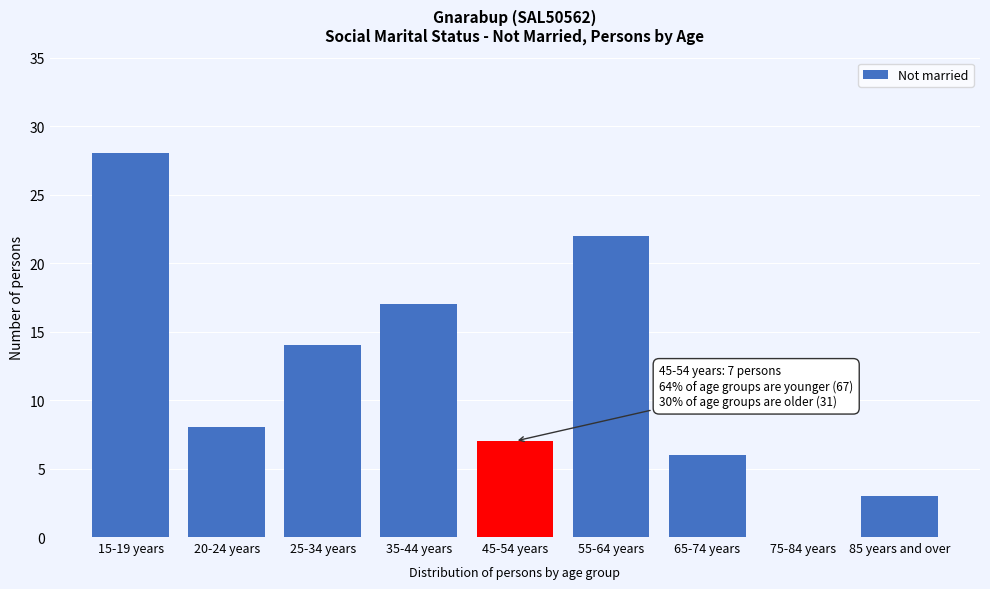

Reading right to left, extract all data points from this chart.

85 years and over=3	75-84 years=0	65-74 years=6	55-64 years=22	45-54 years=7	35-44 years=17	25-34 years=14	20-24 years=8	15-19 years=28